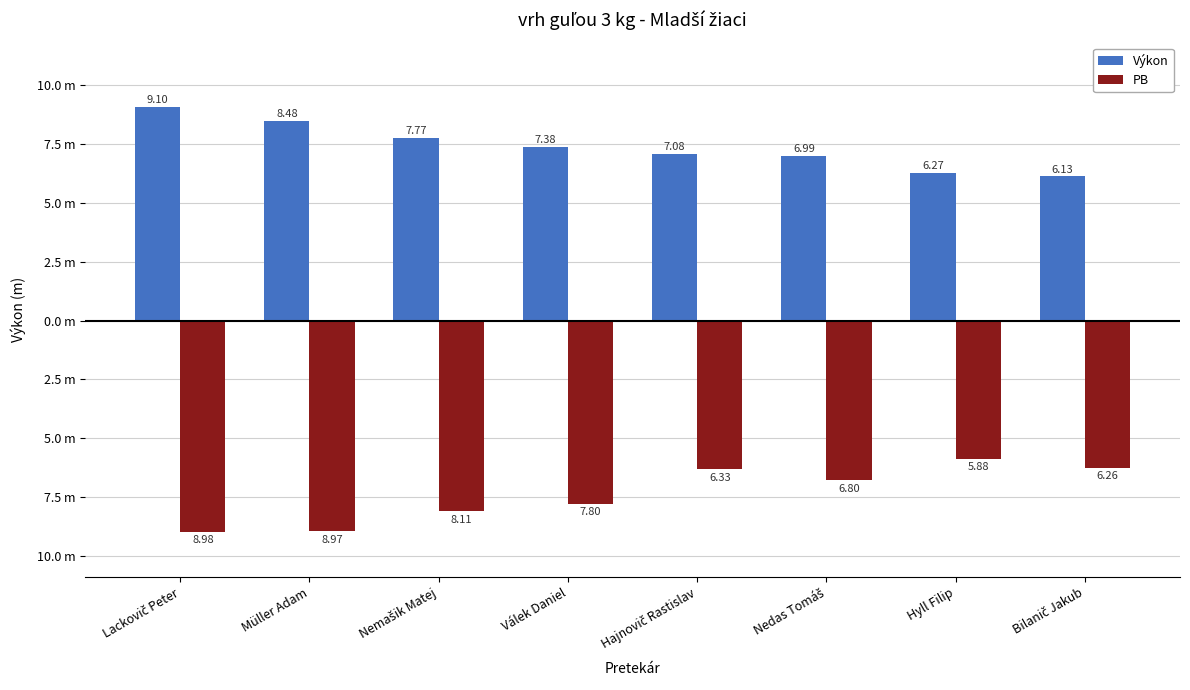

True or false: Výkon has a value of 8.7 at Bilanič Jakub.

False